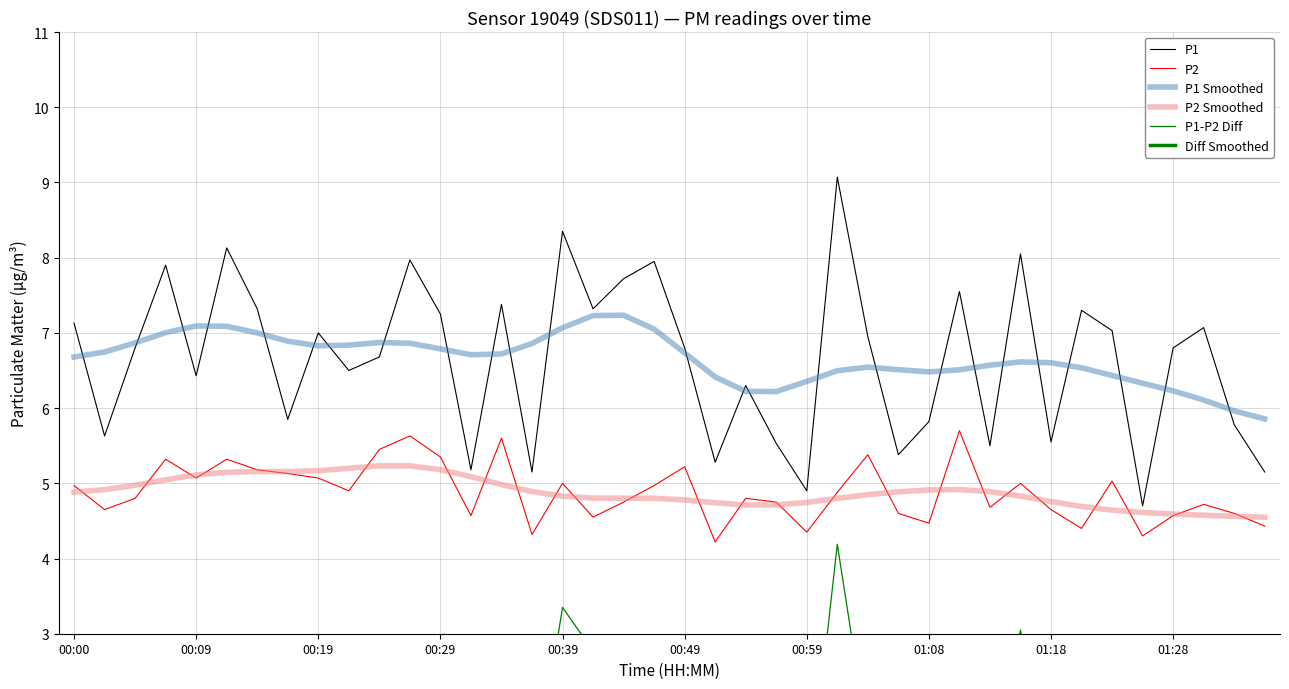

Which series has the largest total across all categories?

P1 Smoothed